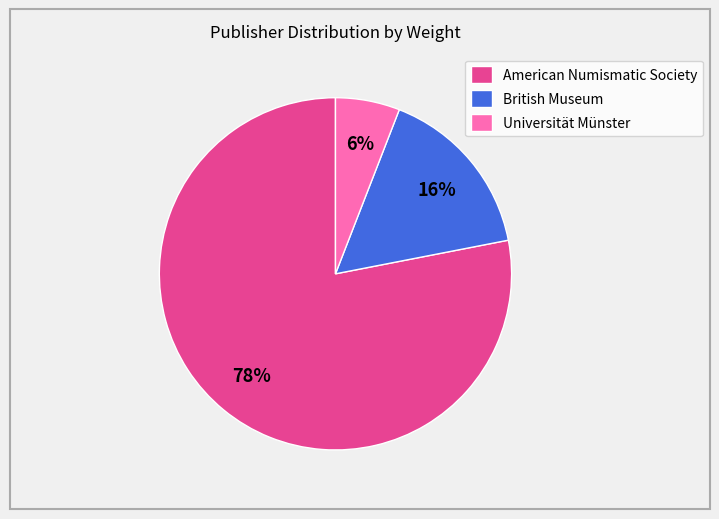

The American Numismatic Society slice represents 18% of the pie. True or false?

False